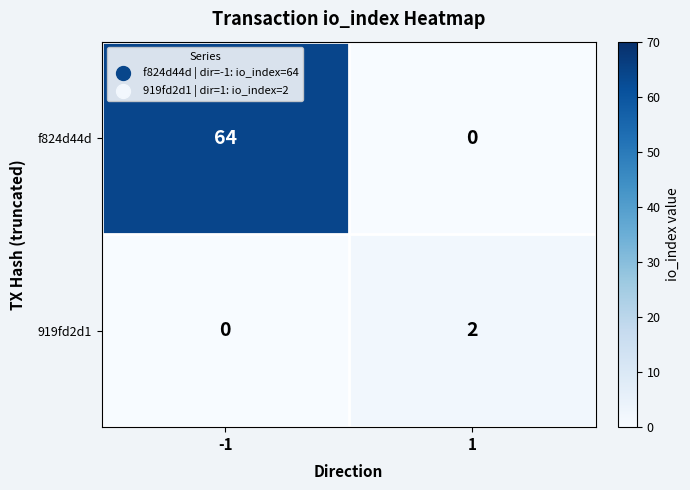

List the series in order of their overall mean, lowest first.

919fd2d1, f824d44d